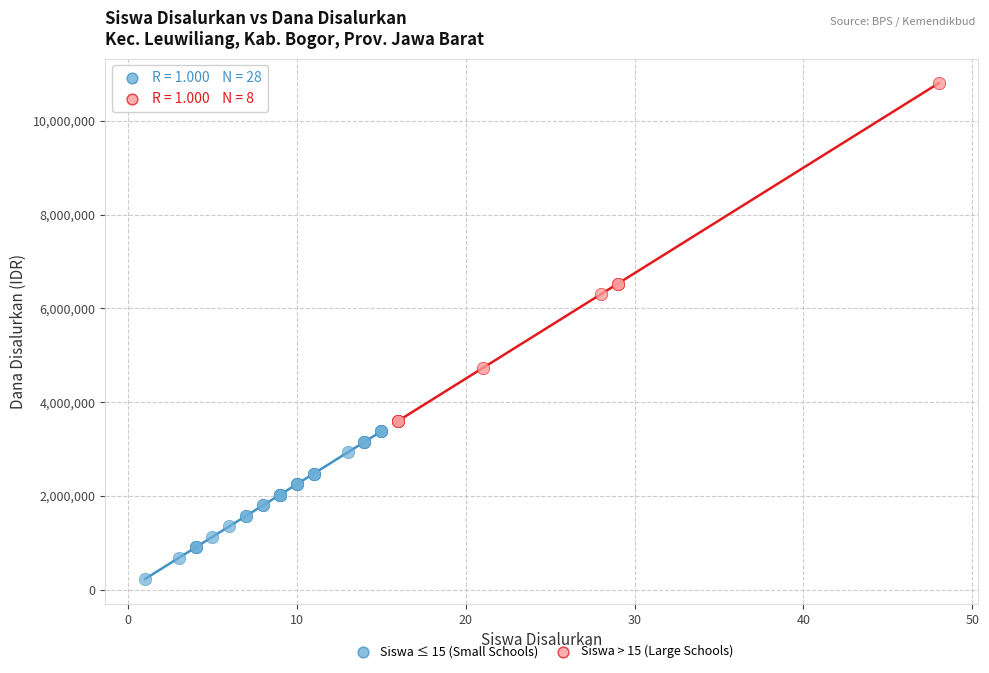

Which series has the widest spread of Y values?

Siswa > 15 (Large Schools)